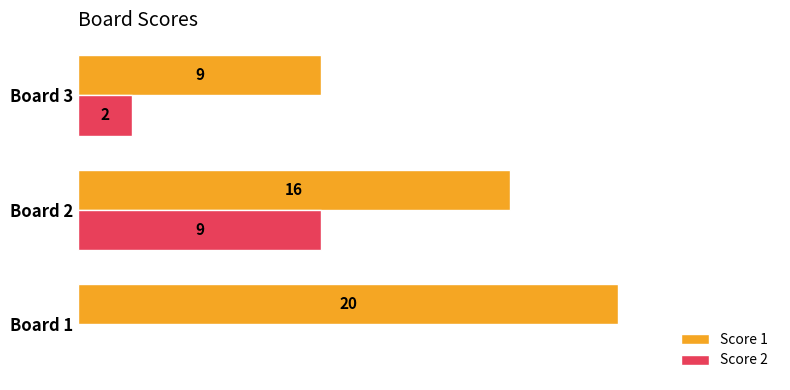

At which label is Score 1 closest to 14?

Board 2